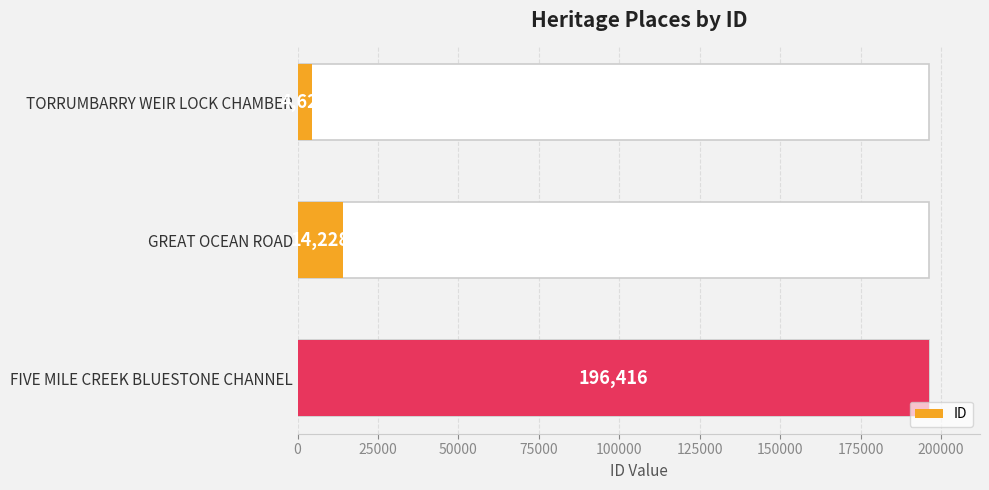

What is the value of the 2nd bar from the left?

14228